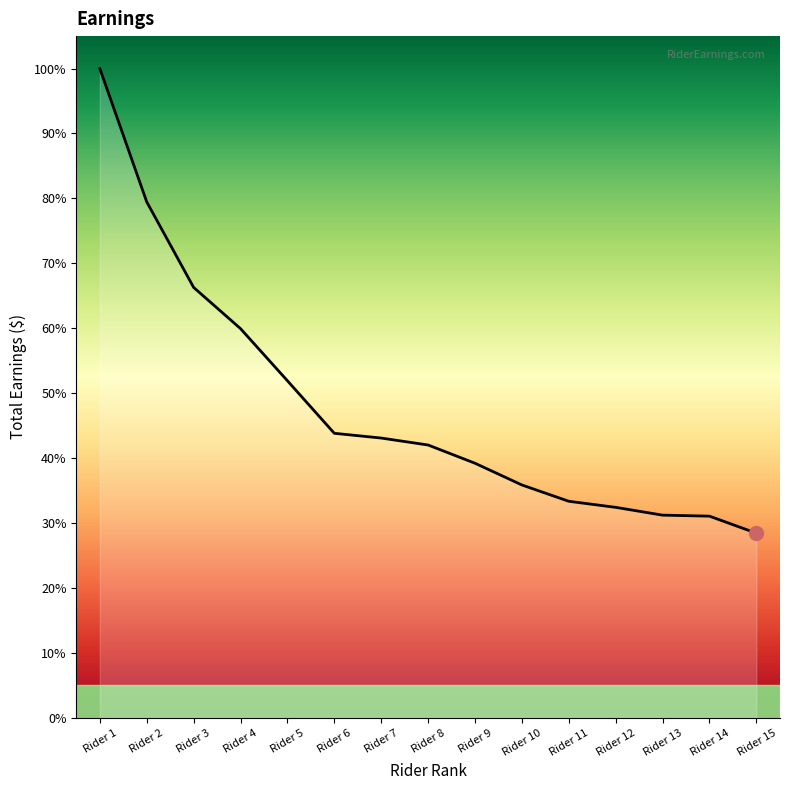

What is the difference between the maximum and minimum values?

71.6